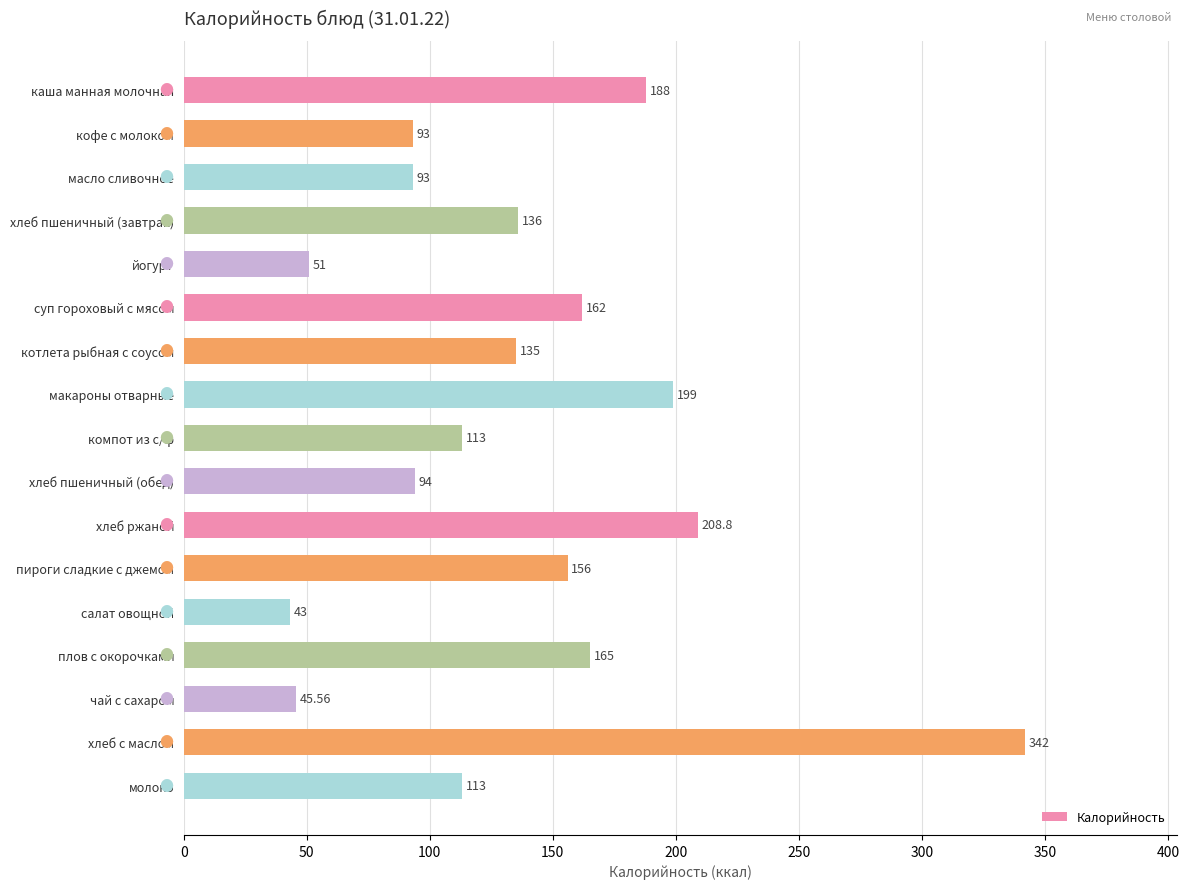

Does the chart contain stacked bars?

No